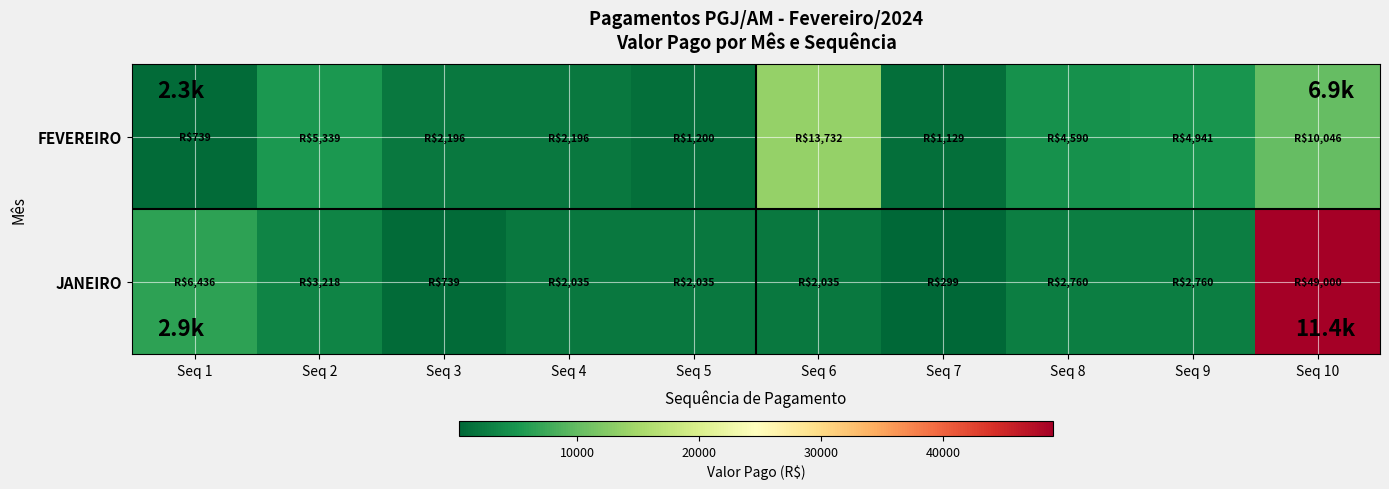

Reading left to right, transcribe all the data shown in this chart.

JANEIRO: Seq 1=6436.0	Seq 2=3218.0	Seq 3=739.0	Seq 4=2035.1	Seq 5=2035.1	Seq 6=2035.1	Seq 7=299.0	Seq 8=2760.0	Seq 9=2760.0	Seq 10=49000.0
FEVEREIRO: Seq 1=739.0	Seq 2=5339.0	Seq 3=2196.3	Seq 4=2196.3	Seq 5=1200.0	Seq 6=13731.7	Seq 7=1129.0	Seq 8=4590.0	Seq 9=4941.0	Seq 10=10046.0